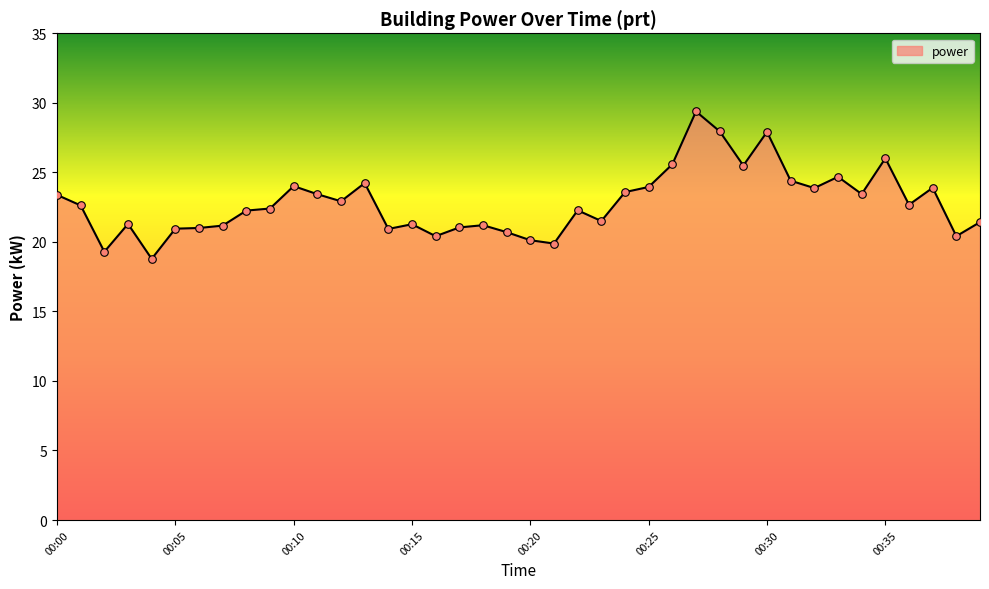

What is the minimum value shown in the chart?

18.8